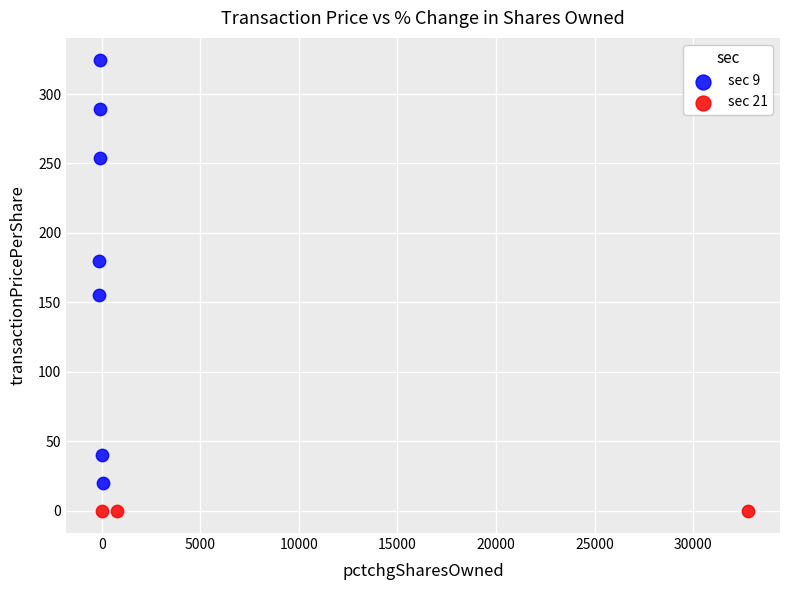

Which series reaches the minimum Y coordinate?

sec 21